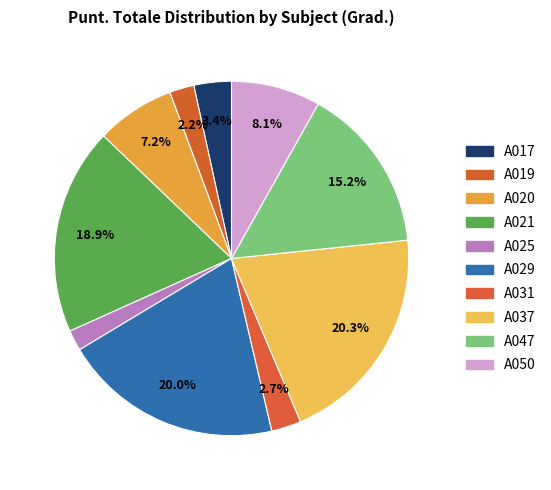

How many slices are in this pie chart?

10